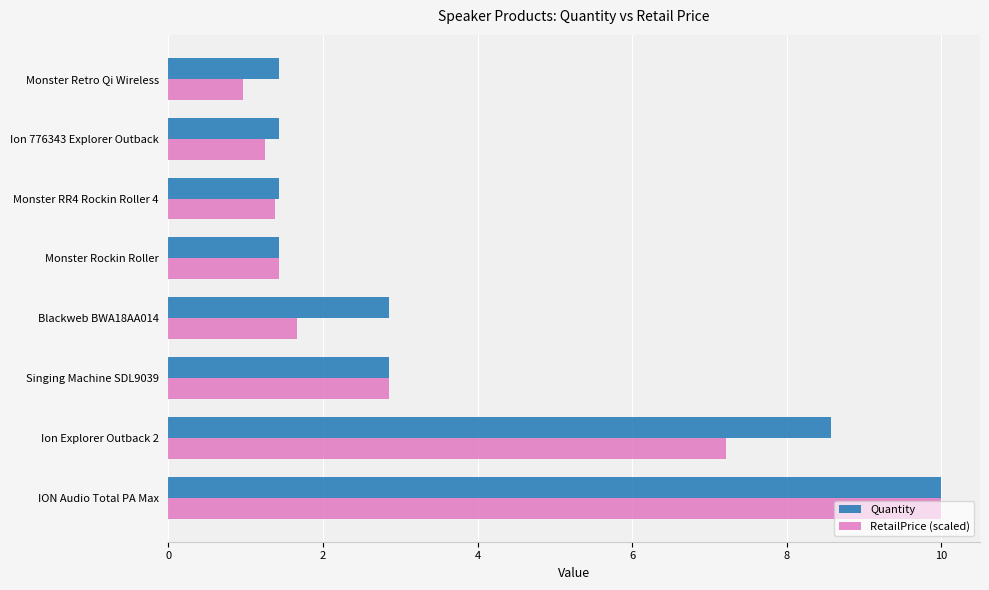

What is the average value of the RetailPrice (scaled) series?

3.3